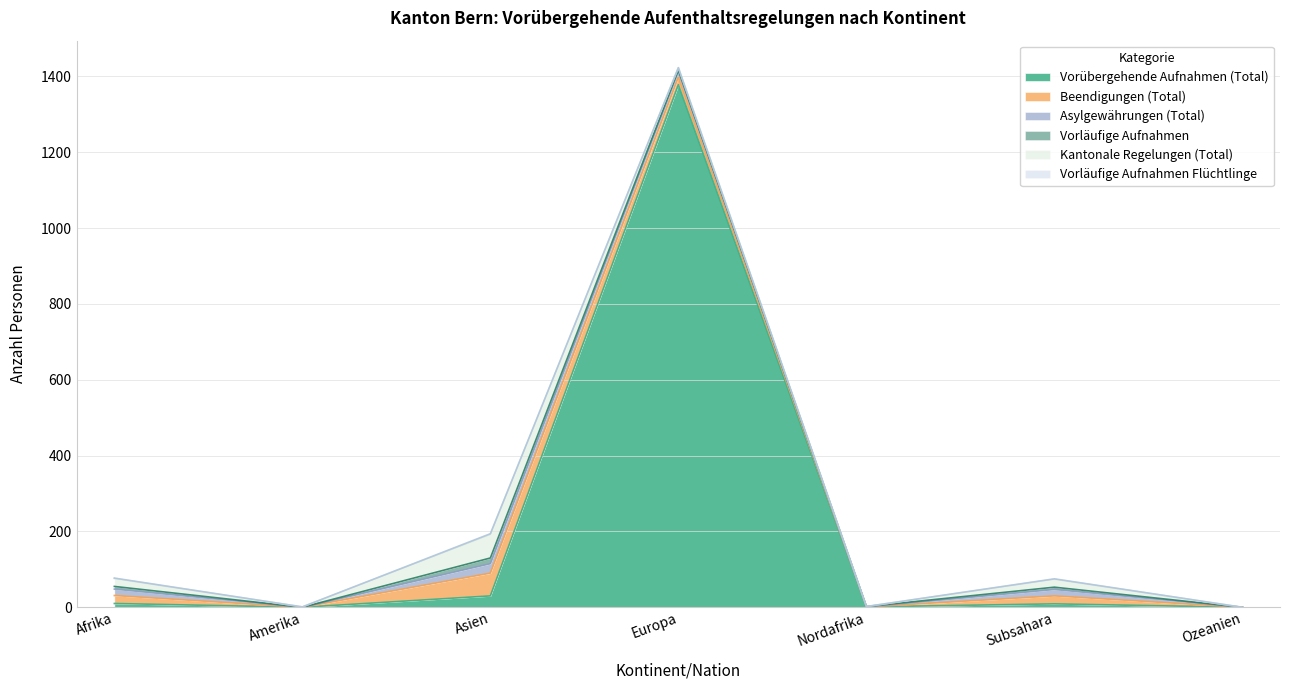

What is the difference between the Vorläufige Aufnahmen Flüchtlinge values at Asien and Amerika?

2